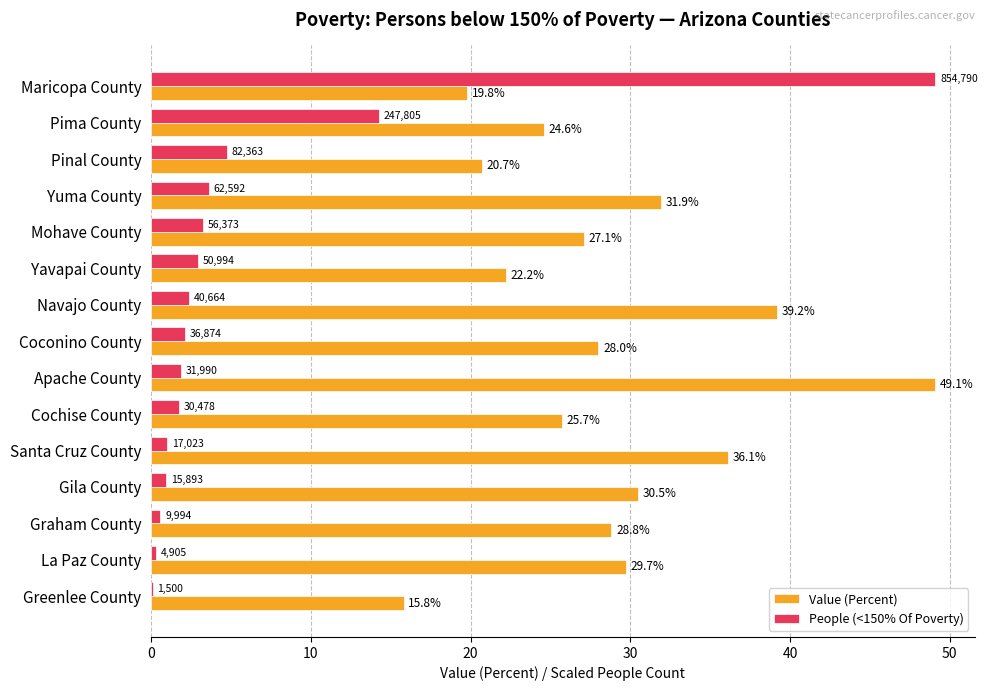

What is the sum of the People (<150% Of Poverty) values at Maricopa County and Yavapai County?

52.0